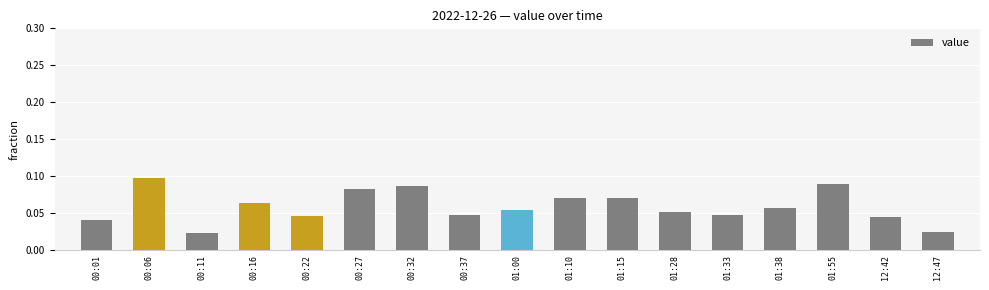

The chart shows a value of 0.0 at 00:06. True or false?

False